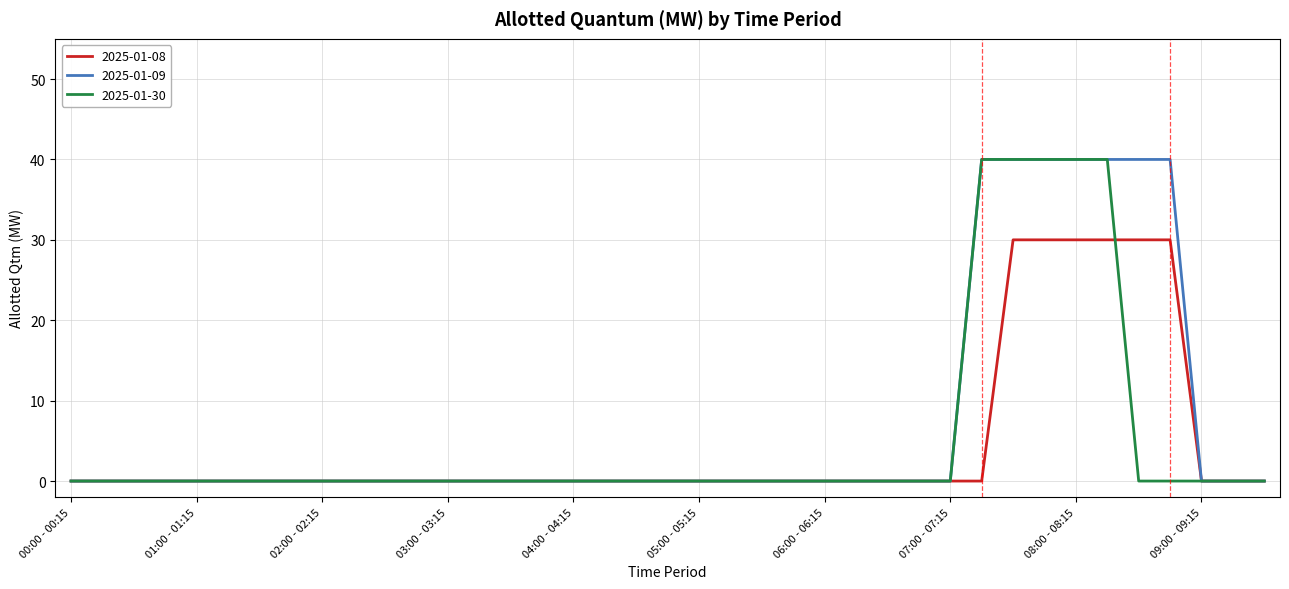

What is the greatest value displayed?

40